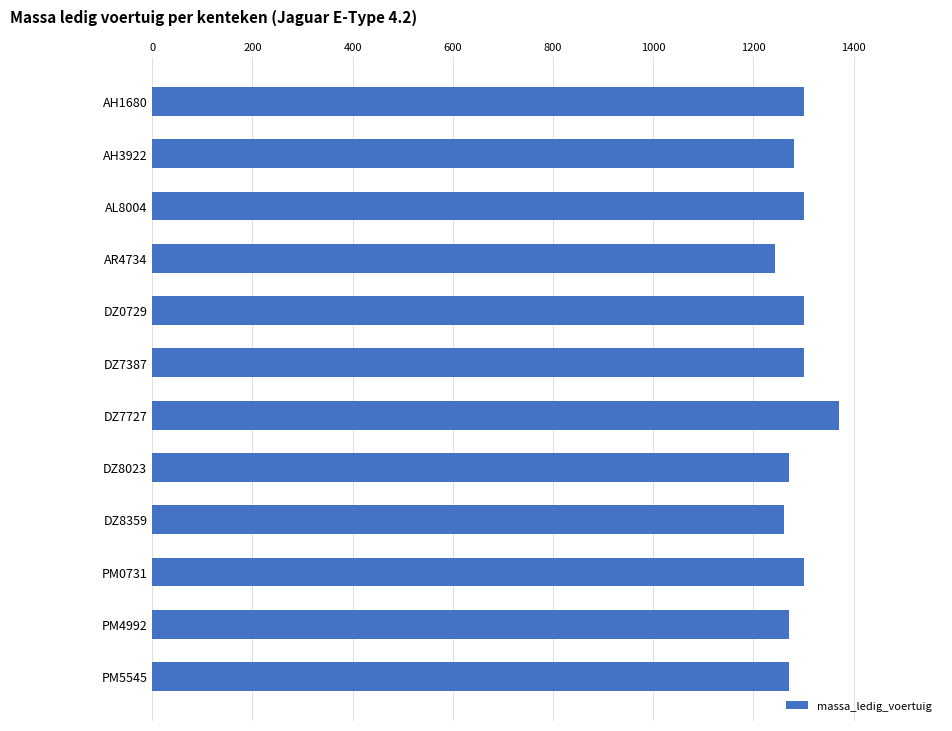

What is the minimum value shown in the chart?

1242